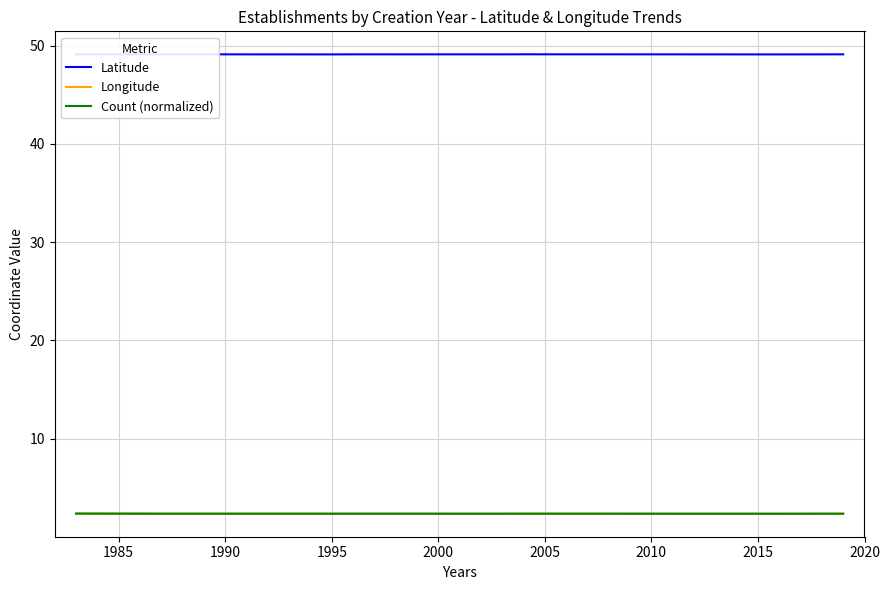

What is the lowest value of the Longitude series?

2.4